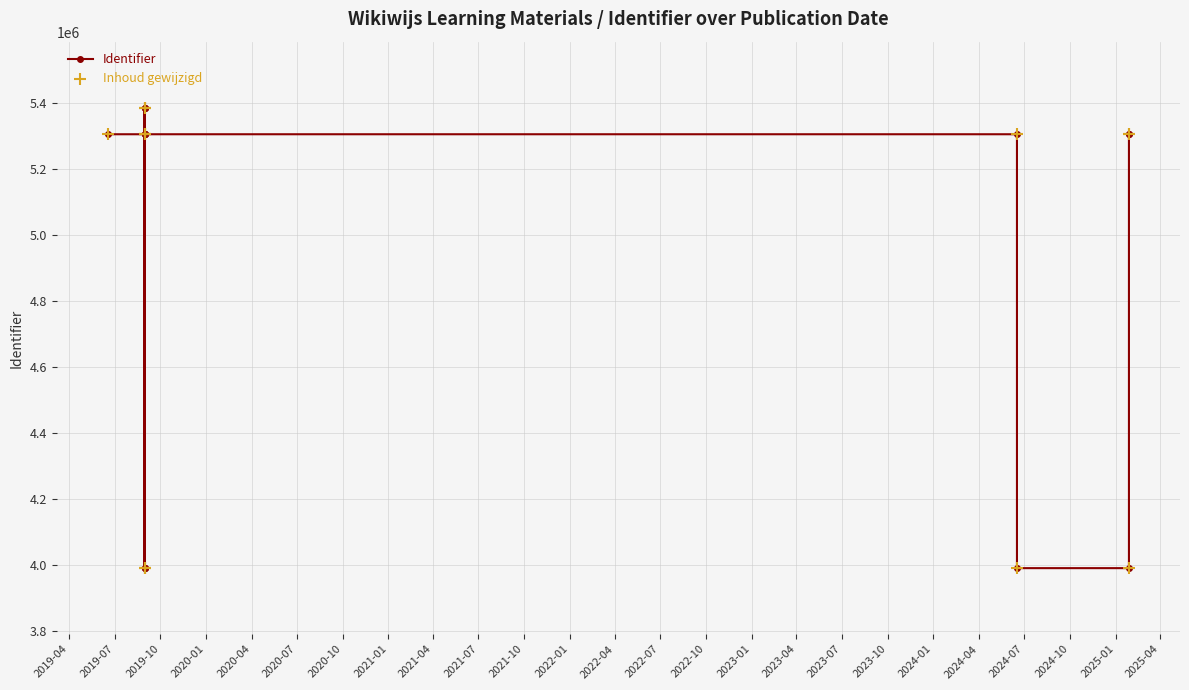

Is the value of Identifier at 2021-04 greater than the value of Inhoud gewijzigd at 2020-04?

No